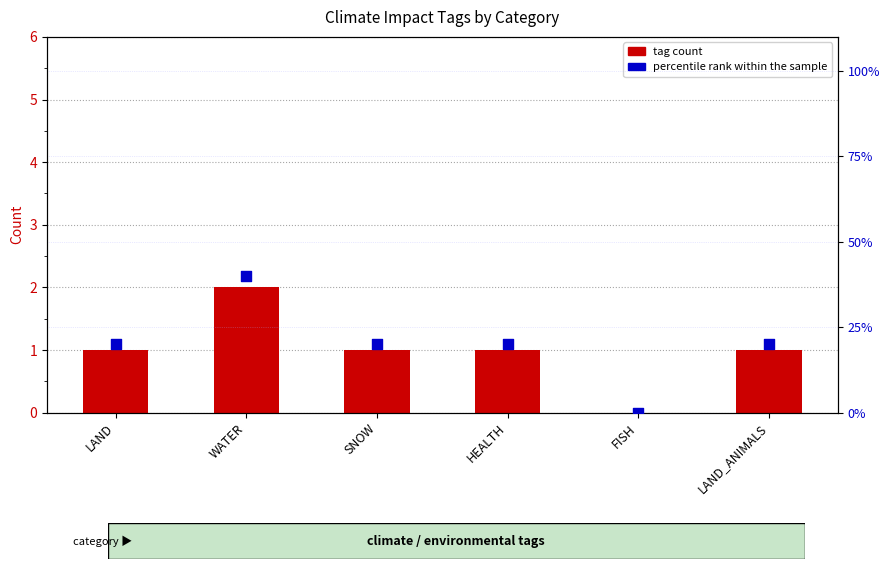

Is the value of percentile rank within the sample at FISH greater than the value of tag count at WATER?

No